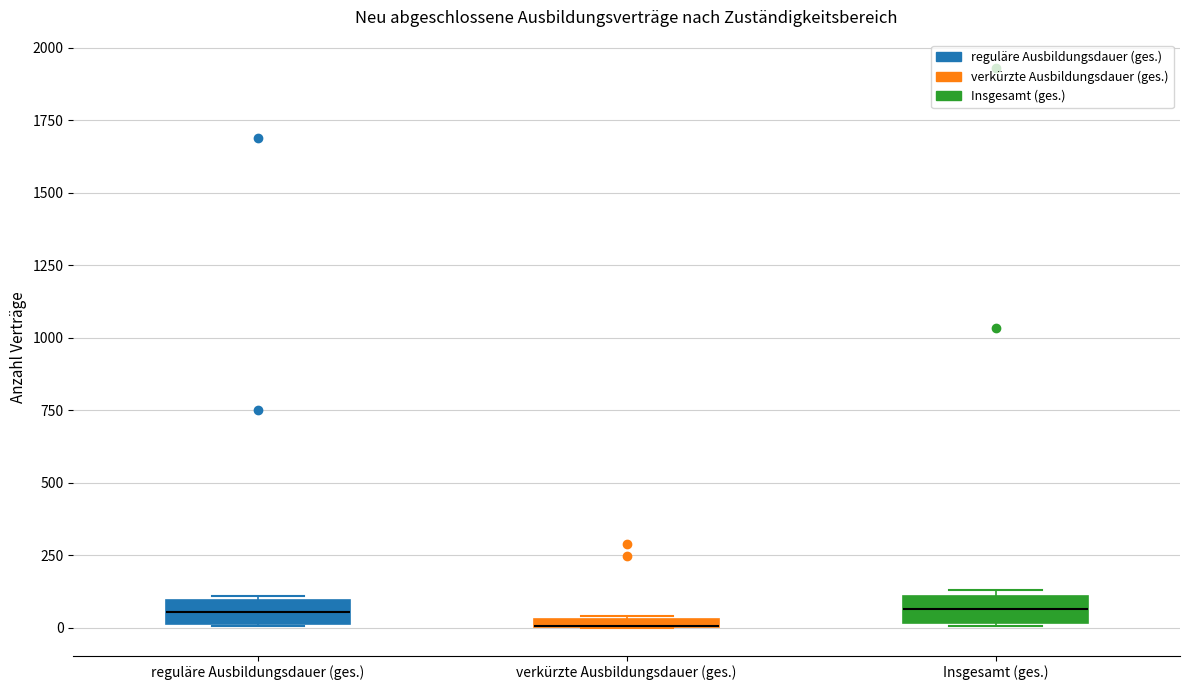

Where is the upper edge of the box for verkürzte Ausbildungsdauer (ges.) on the y-axis? The values are not printed on the chart, so give them approximately, as read against the axis.

50